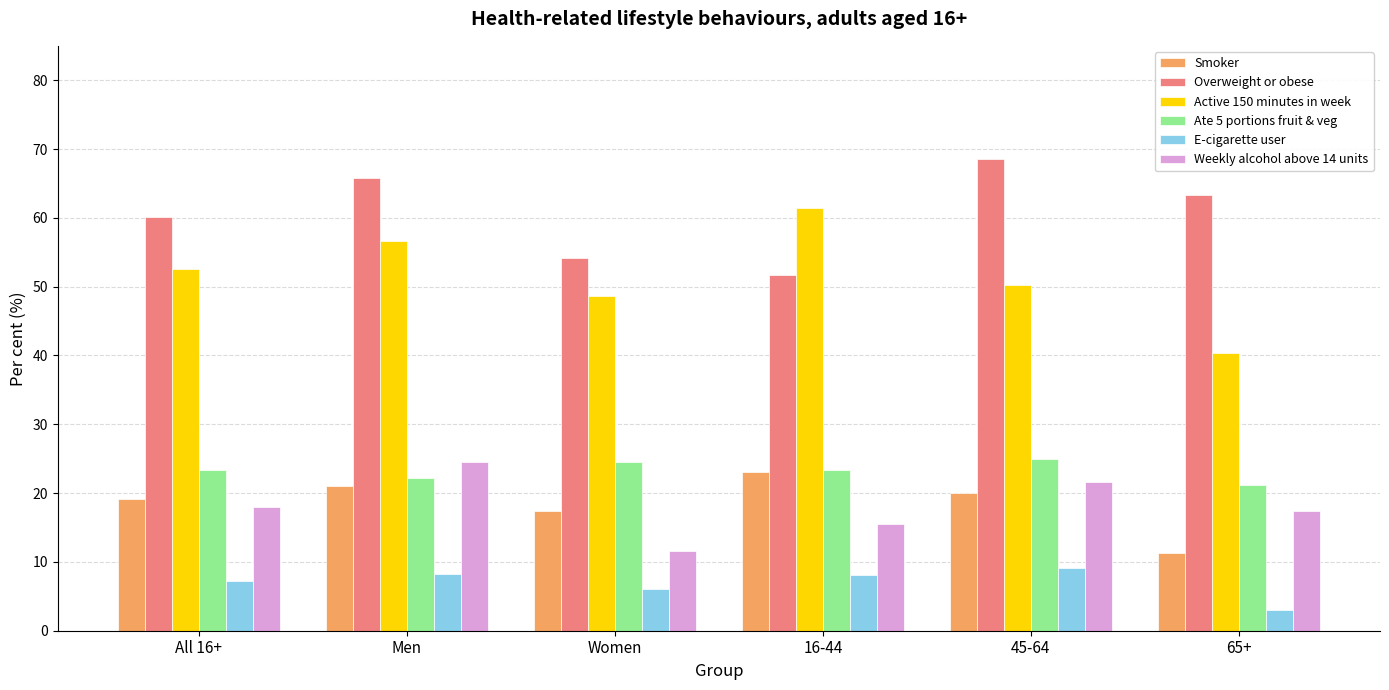

What is the sum of all Weekly alcohol above 14 units values?

108.7